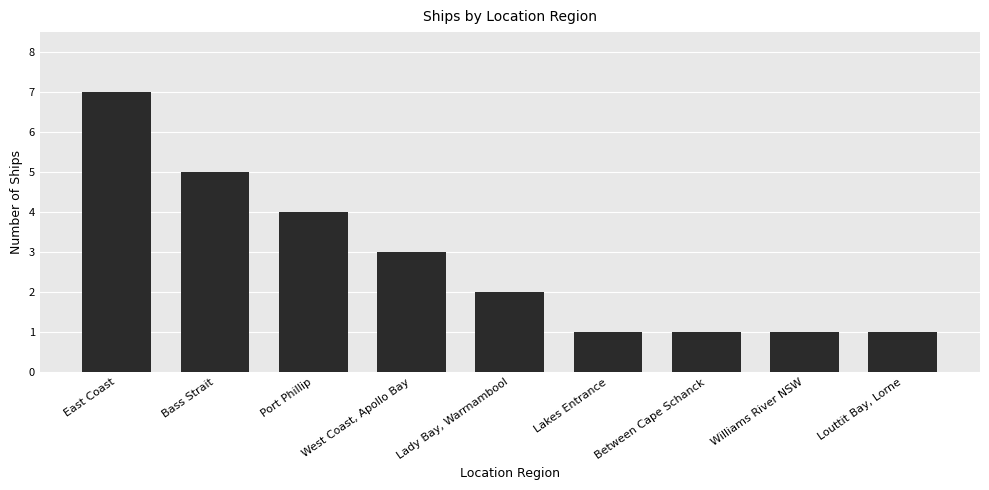

True or false: the data shows 1 at Between Cape Schanck.

True